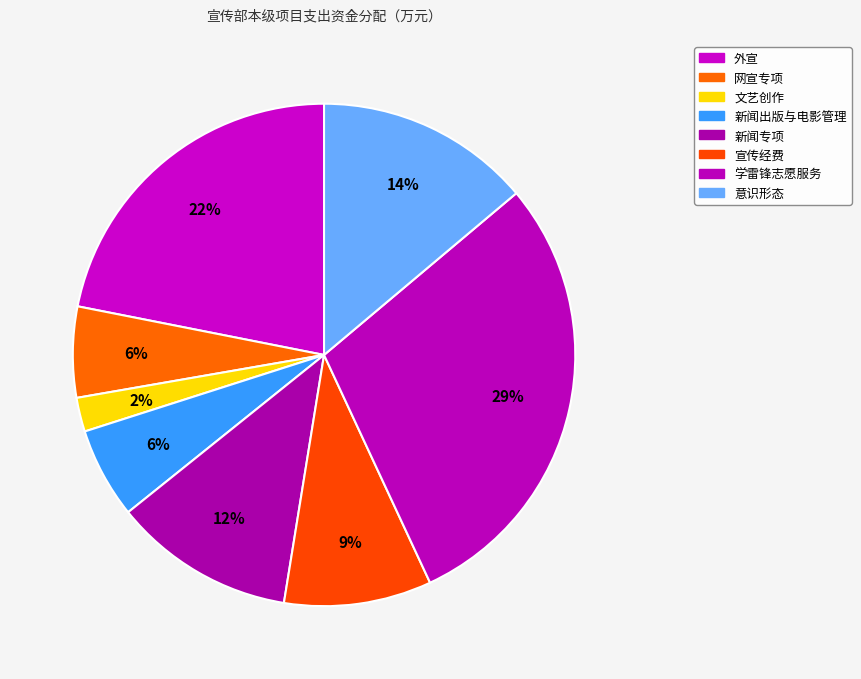

Is the sum of 学雷锋志愿服务 and 新闻专项 greater than half?

No